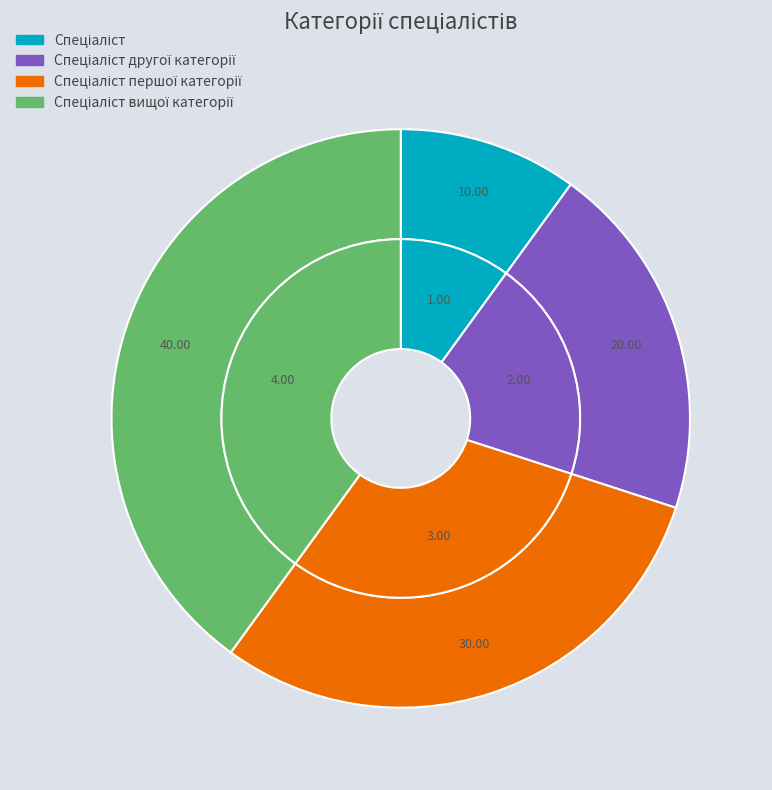

Does Спеціаліст вищої категорії account for over 50% of the chart?

No